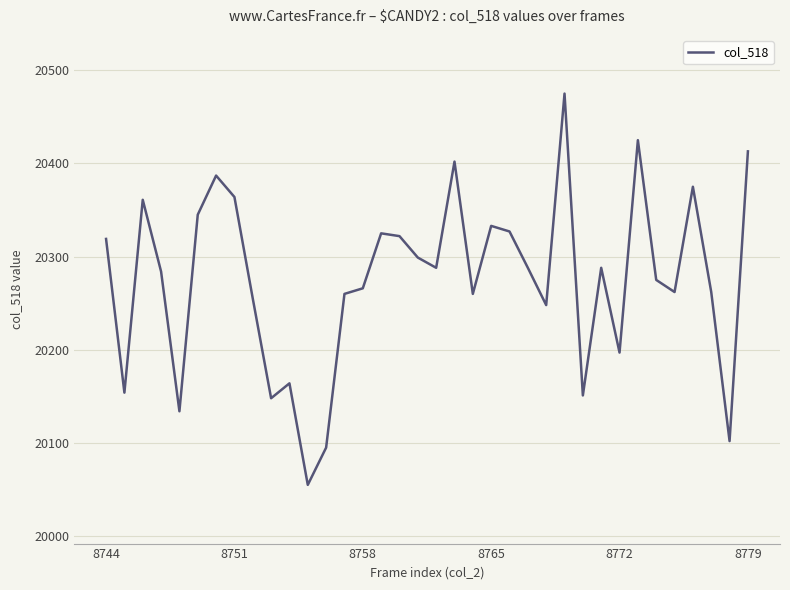

What is the minimum value shown in the chart?

20055